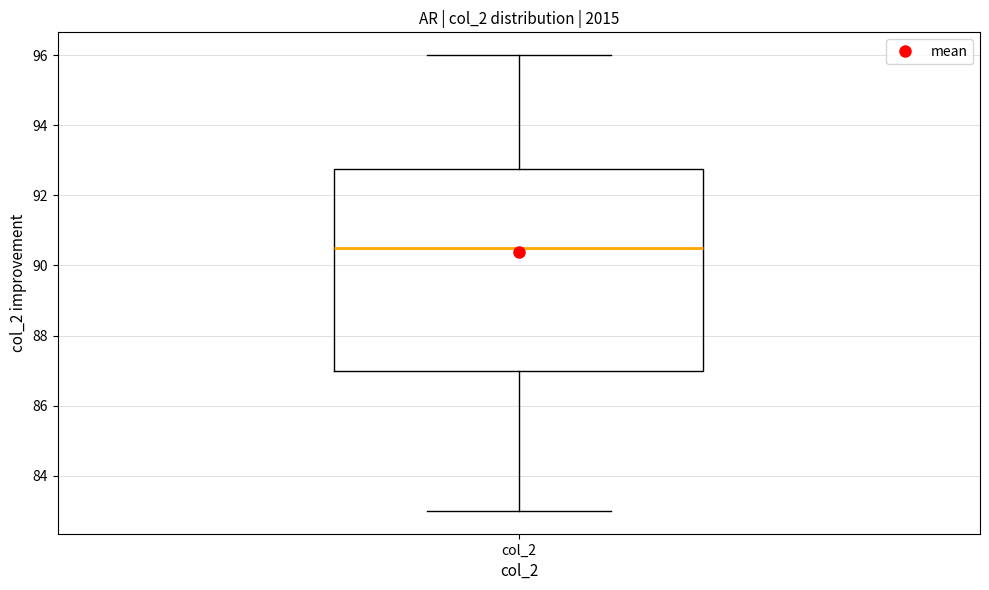

Read this box plot against the y-axis: the position of the median line, the range covered by the box, and the ends of both whiskers. The values are not printed on the chart, so give them approximately, as read against the axis.

median 90.6, box 87.0 to 92.8, whiskers 83.0 to 96.0